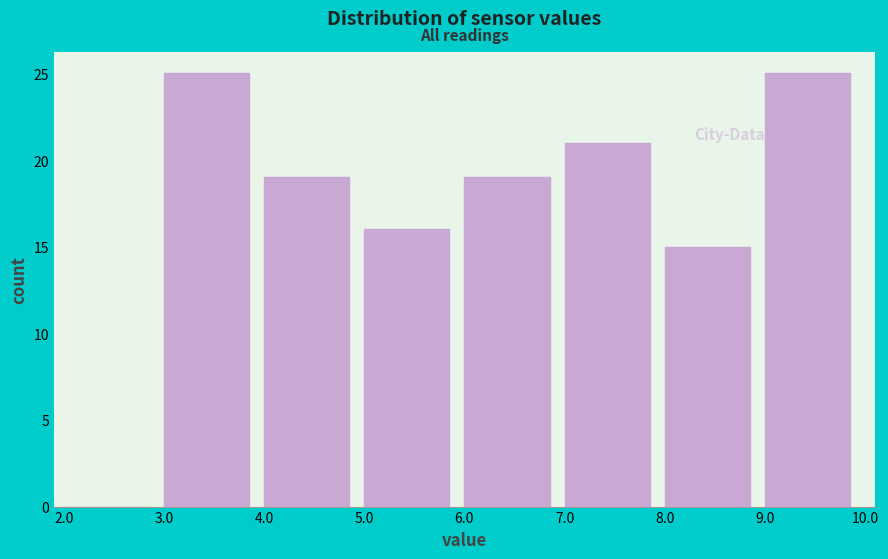

Reading left to right, transcribe this chart: for each bar, give the range it covers on the x-axis and its height. The values are not printed on the chart, so give them approximately, as read against the axis.

2.0 to 3.0: 0
3.0 to 4.0: 25
4.0 to 5.0: 19
5.0 to 6.0: 16
6.0 to 7.0: 19
7.0 to 8.0: 21
8.0 to 9.0: 15
9.0 to 10.0: 25